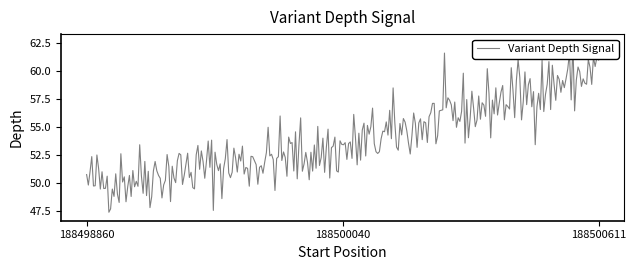

True or false: the data shows 20 at 188500040.

False